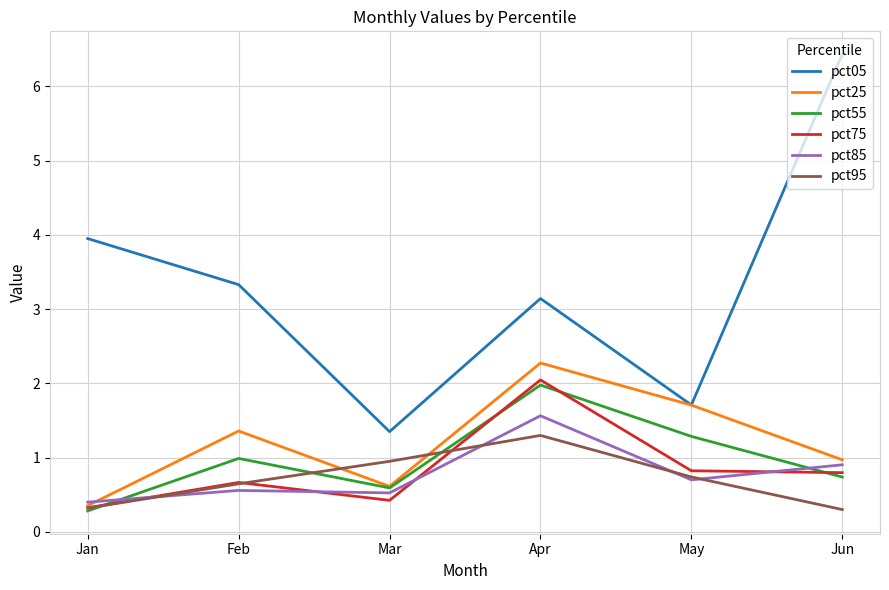

What is the difference between the maximum and minimum values in the pct85 series?

1.2